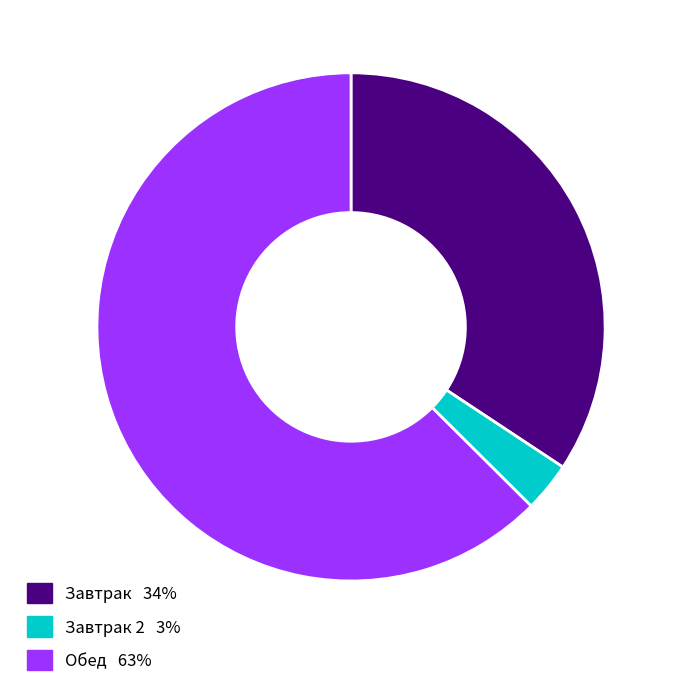

Is there any slice that represents more than half of the pie?

Yes